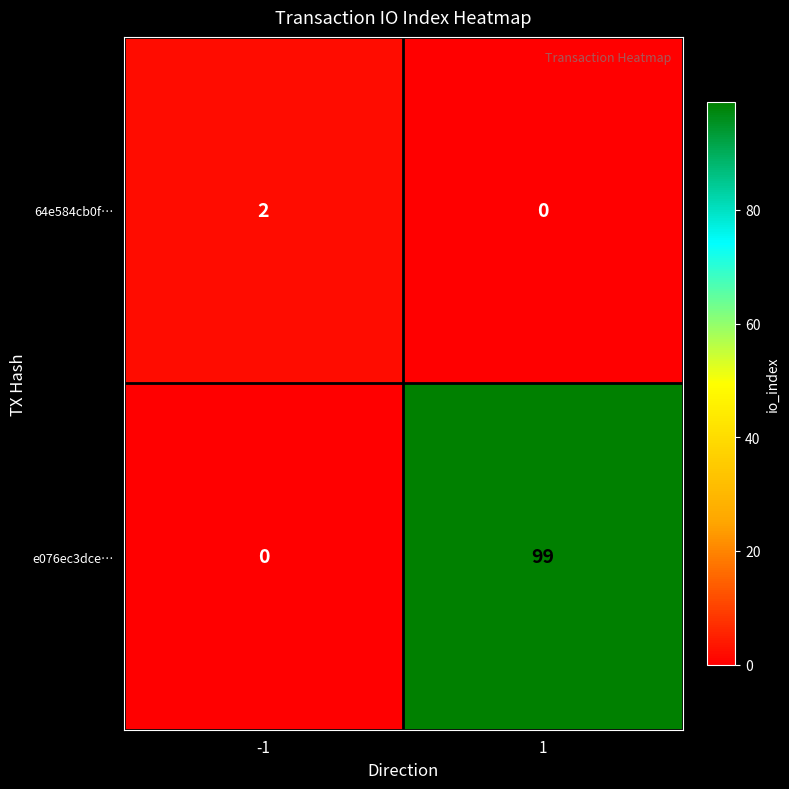

What is the maximum value shown in the chart?

99